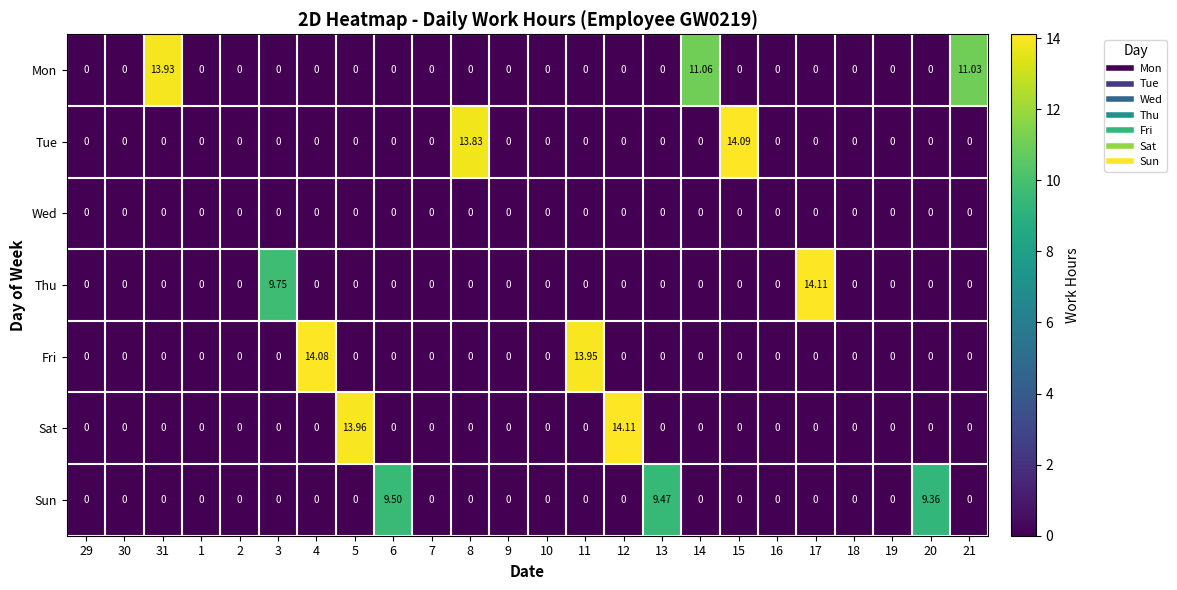

Count the number of categories in the chart.

24